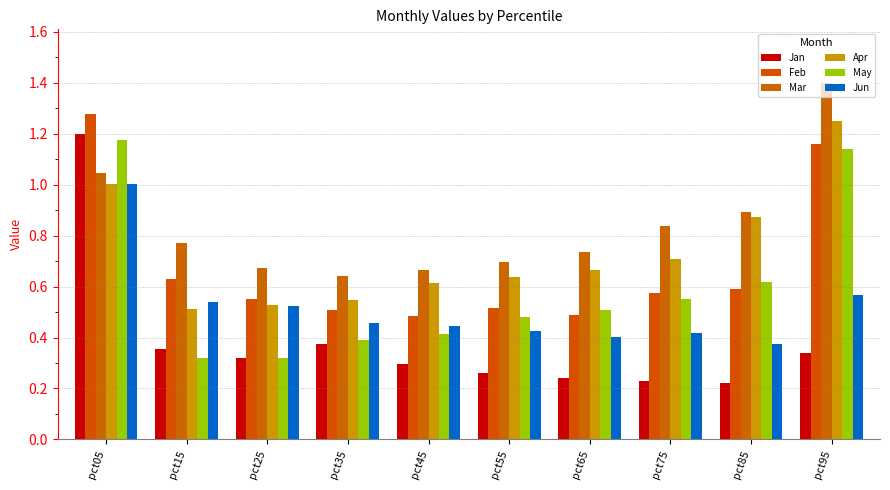

Is the value of Apr at pct45 greater than the value of Jun at pct35?

Yes